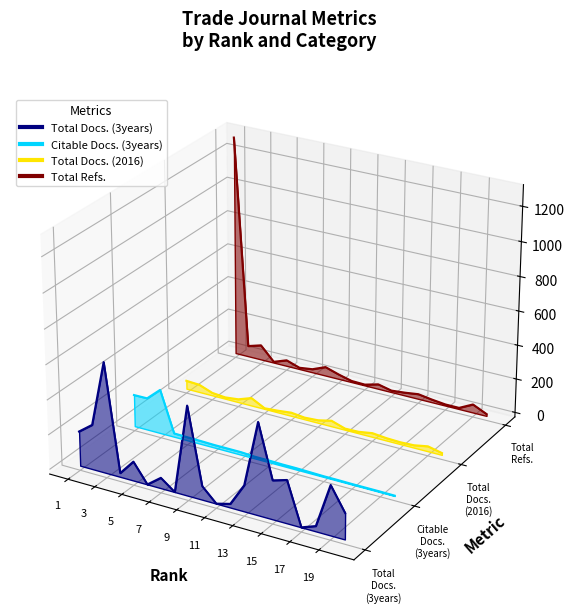

Does the chart display data point markers on the line(s)?

No